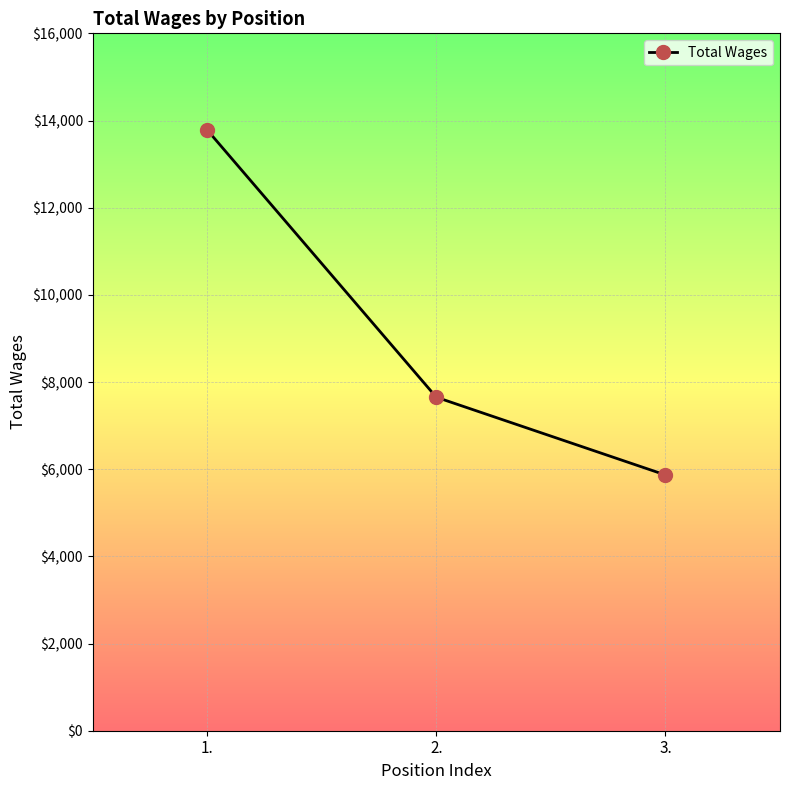

Where is the data nearest to the value 9825?

2.